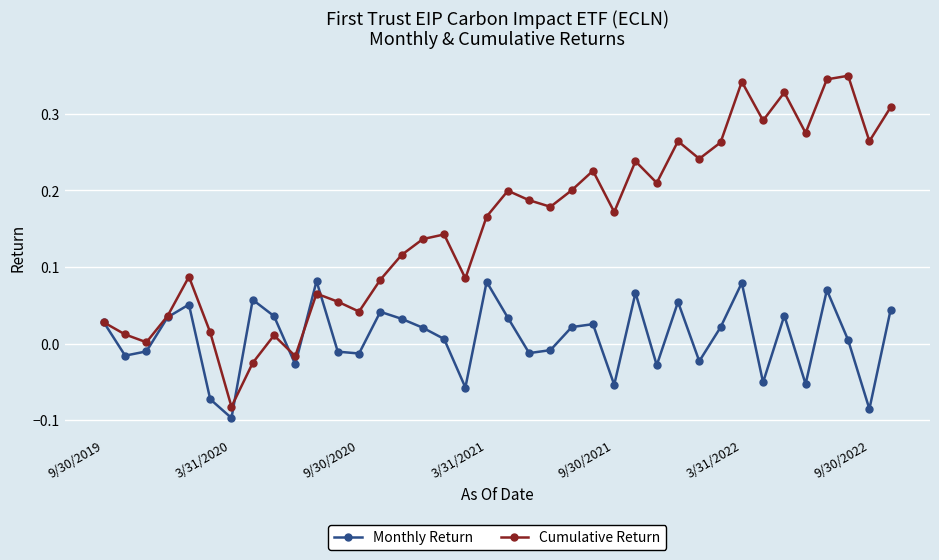

Rank the series by their maximum value, from lowest to highest.

Monthly Return, Cumulative Return